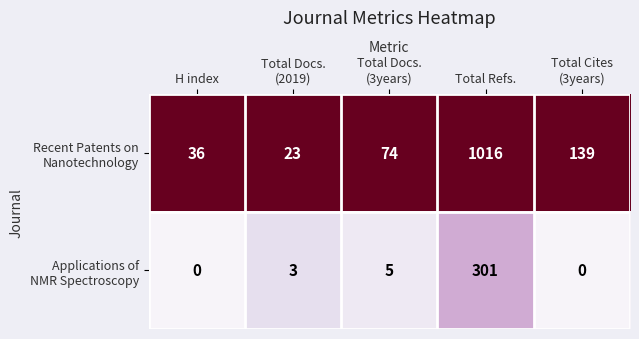

What is the spread (max minus min) of values at H index?

36